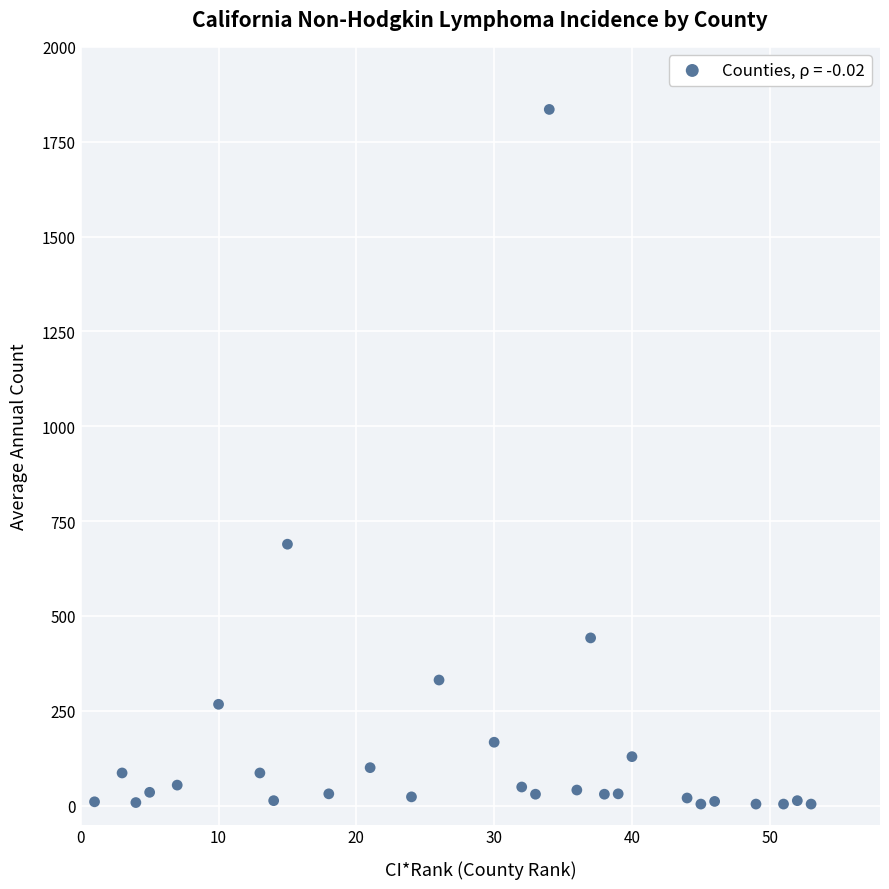

What is the range of X values (max minus min)?

52